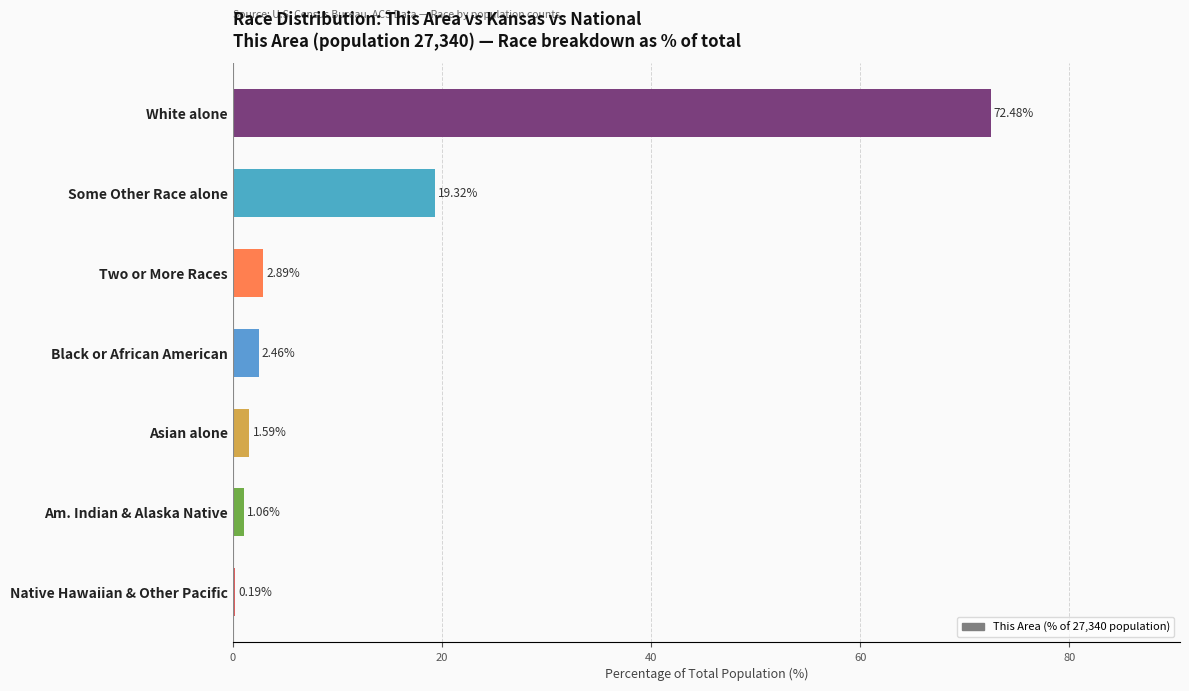

Which category has the highest value across all series?

White alone